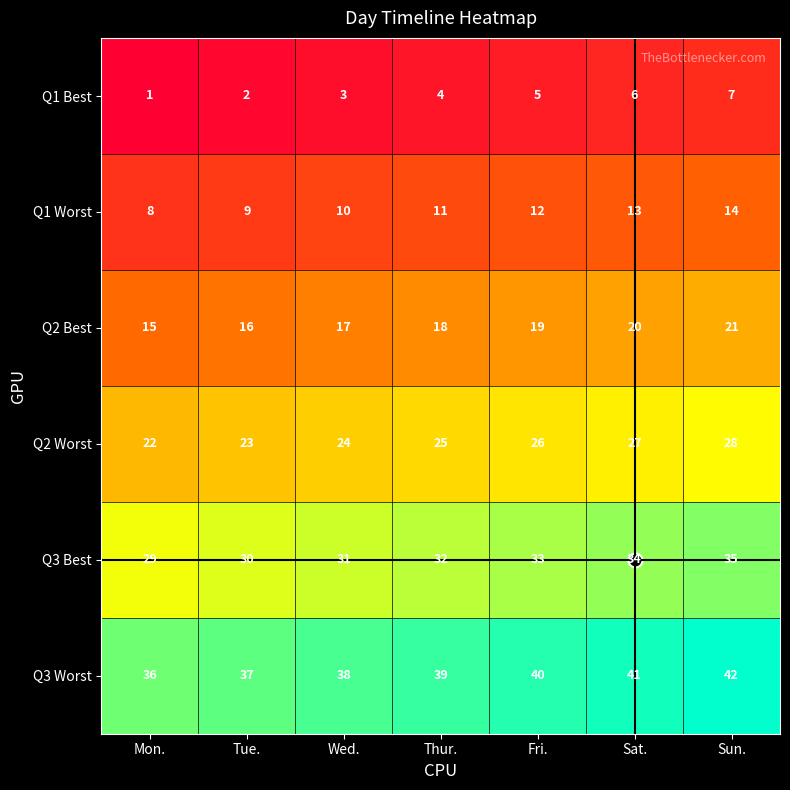

What is the approximate value of Q1 Best at Sat.?

6